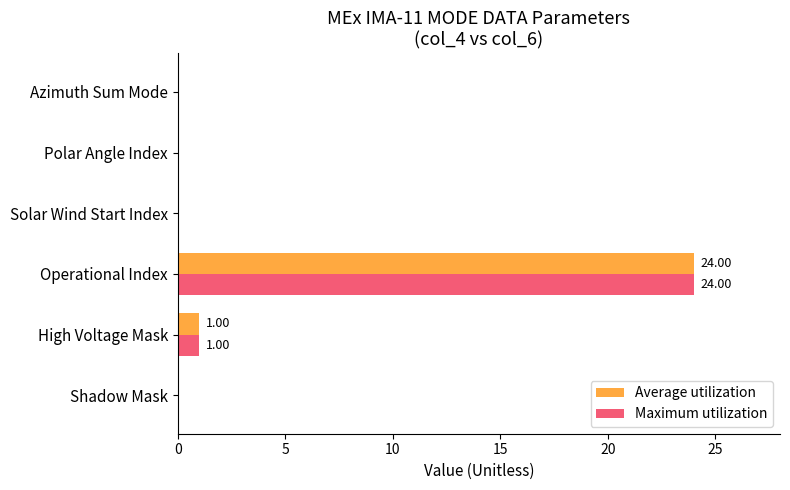

Which category has the highest value in the Maximum utilization series?

Operational Index